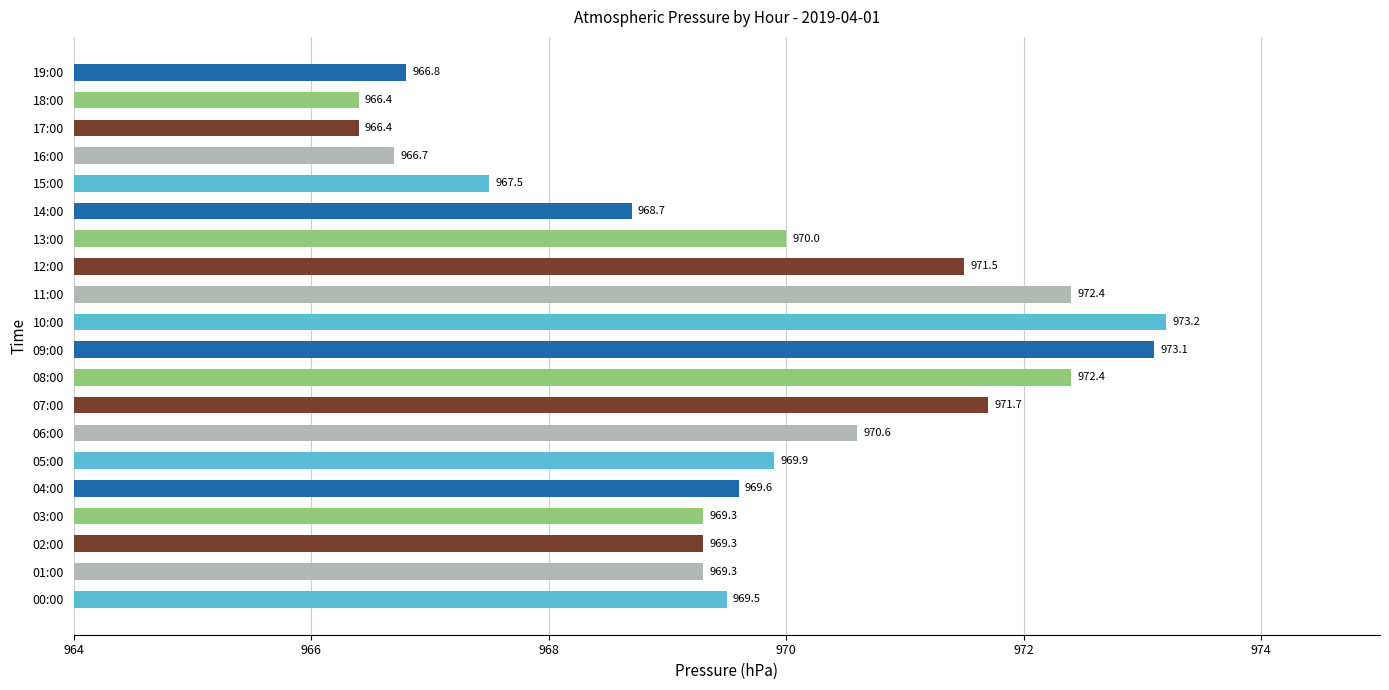

True or false: the data shows 969.6 at 04:00.

True